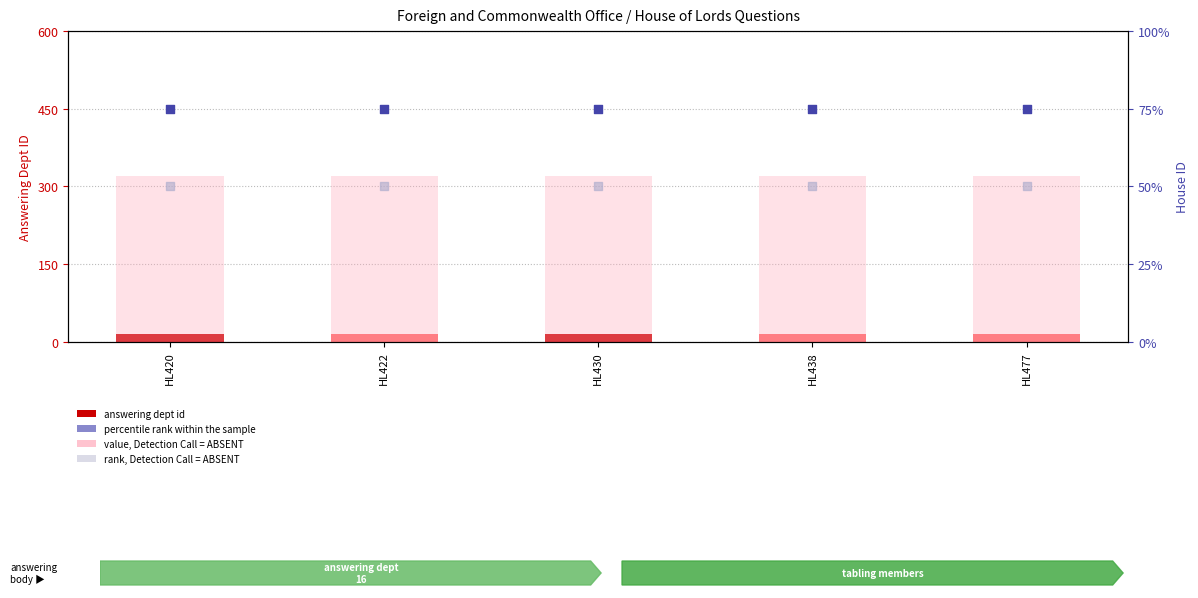

What are all the series names shown in the legend?

answering dept id, value, Detection Call = ABSENT, percentile rank within the sample, rank, Detection Call = ABSENT